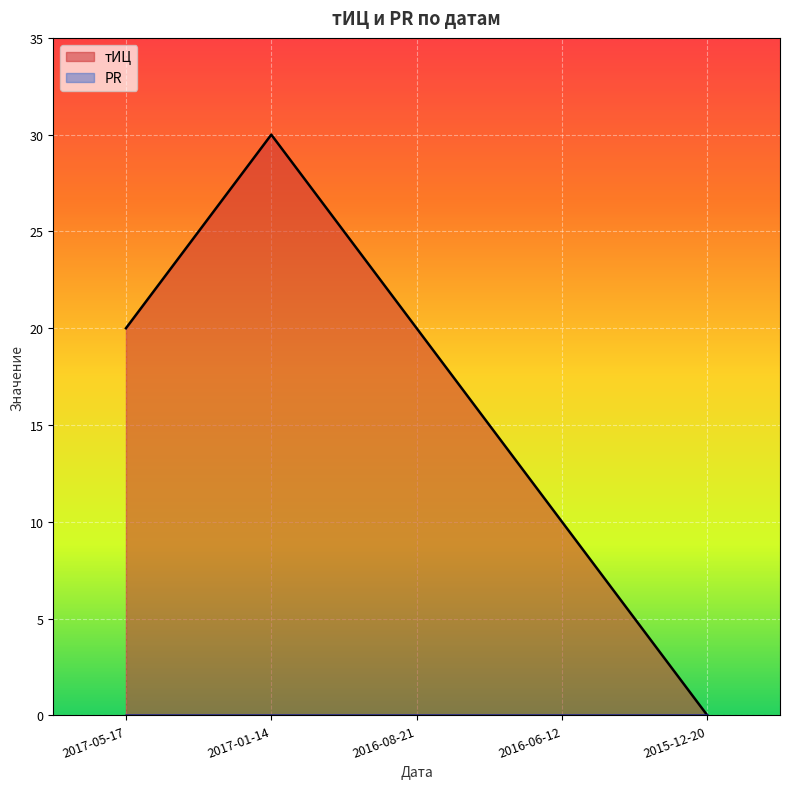

What is the label of the 1st point from the left?

2017-05-17